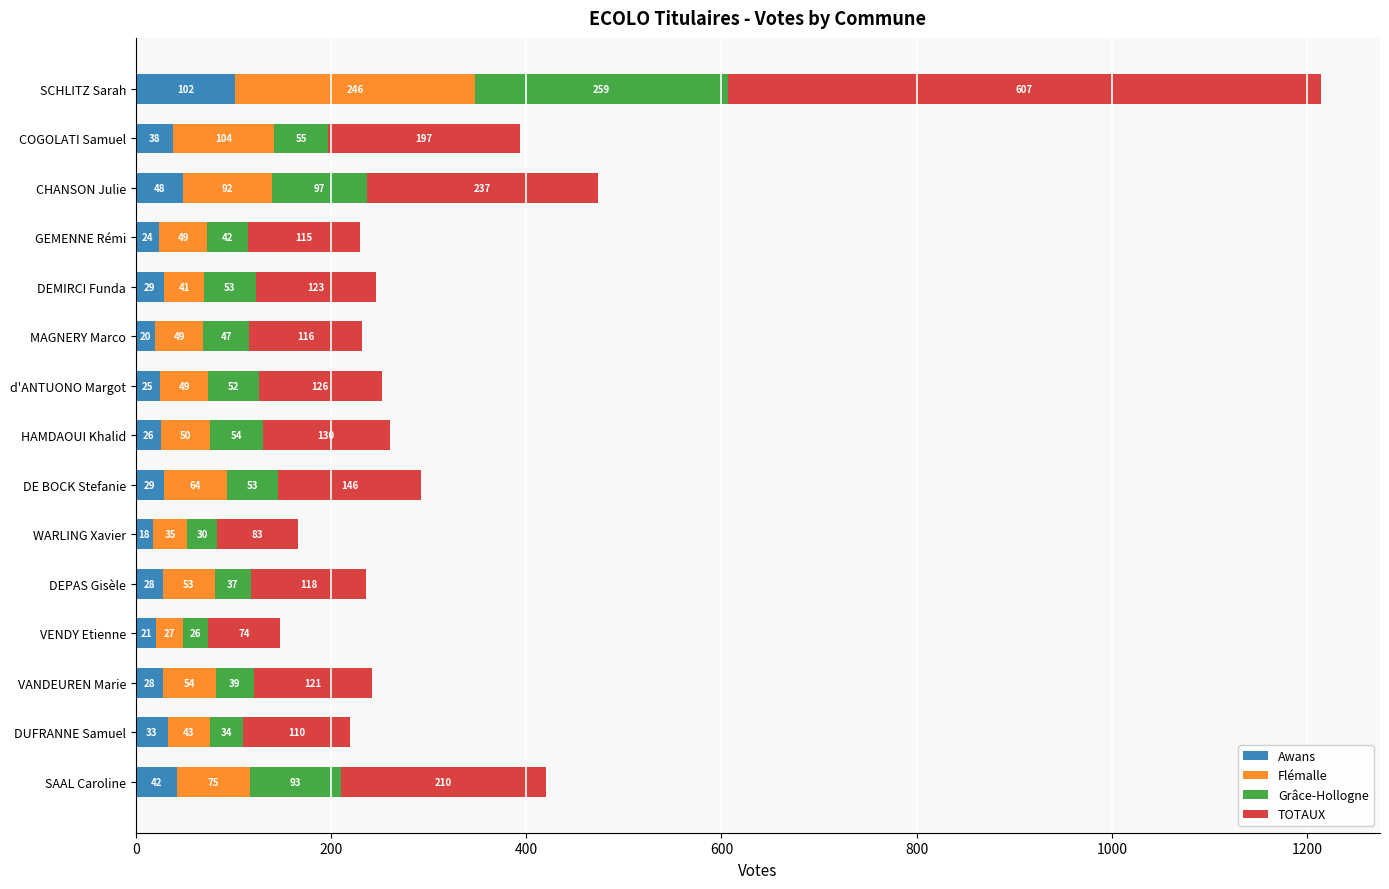

At which category is the sum across all series the highest?

SCHLITZ Sarah